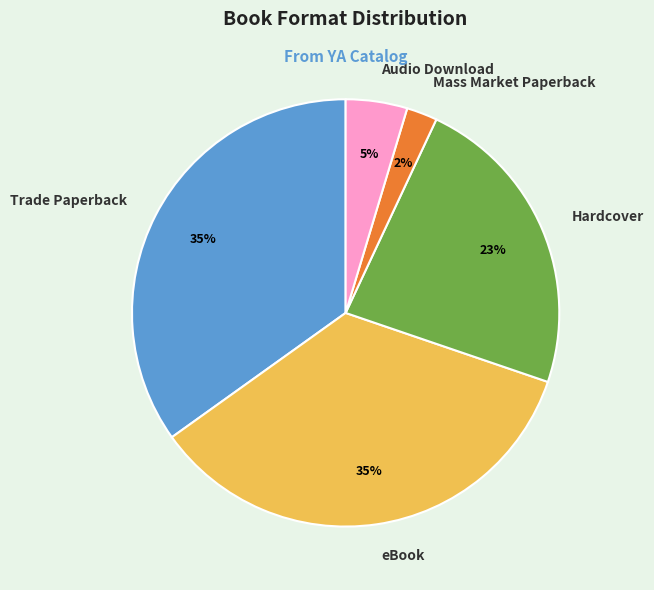

Is the sum of Mass Market Paperback and Hardcover greater than half?

No